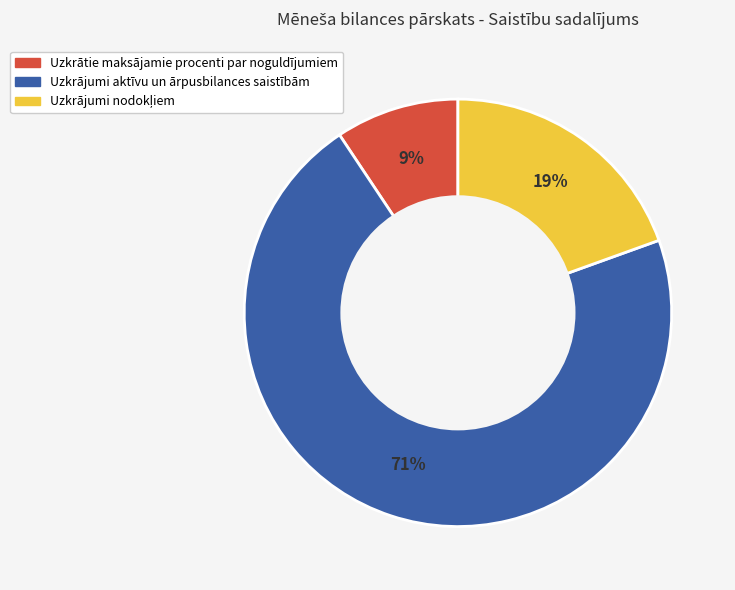

To the nearest percent, what percentage of the pie is Uzkrātie maksājamie procenti par noguldījumiem?

9%